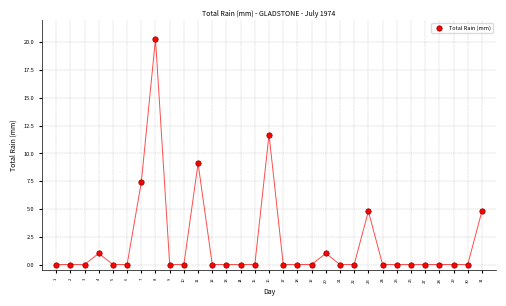

What is the range of Y values (max minus min)?

20.3